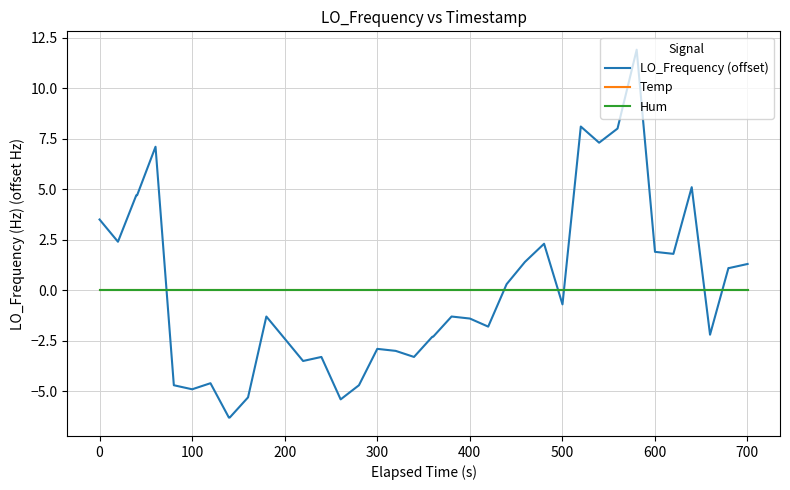

Does the chart have visible grid lines?

Yes